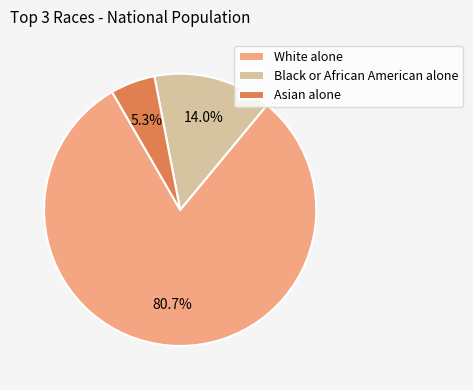

Which slice represents more than half of the pie?

White alone